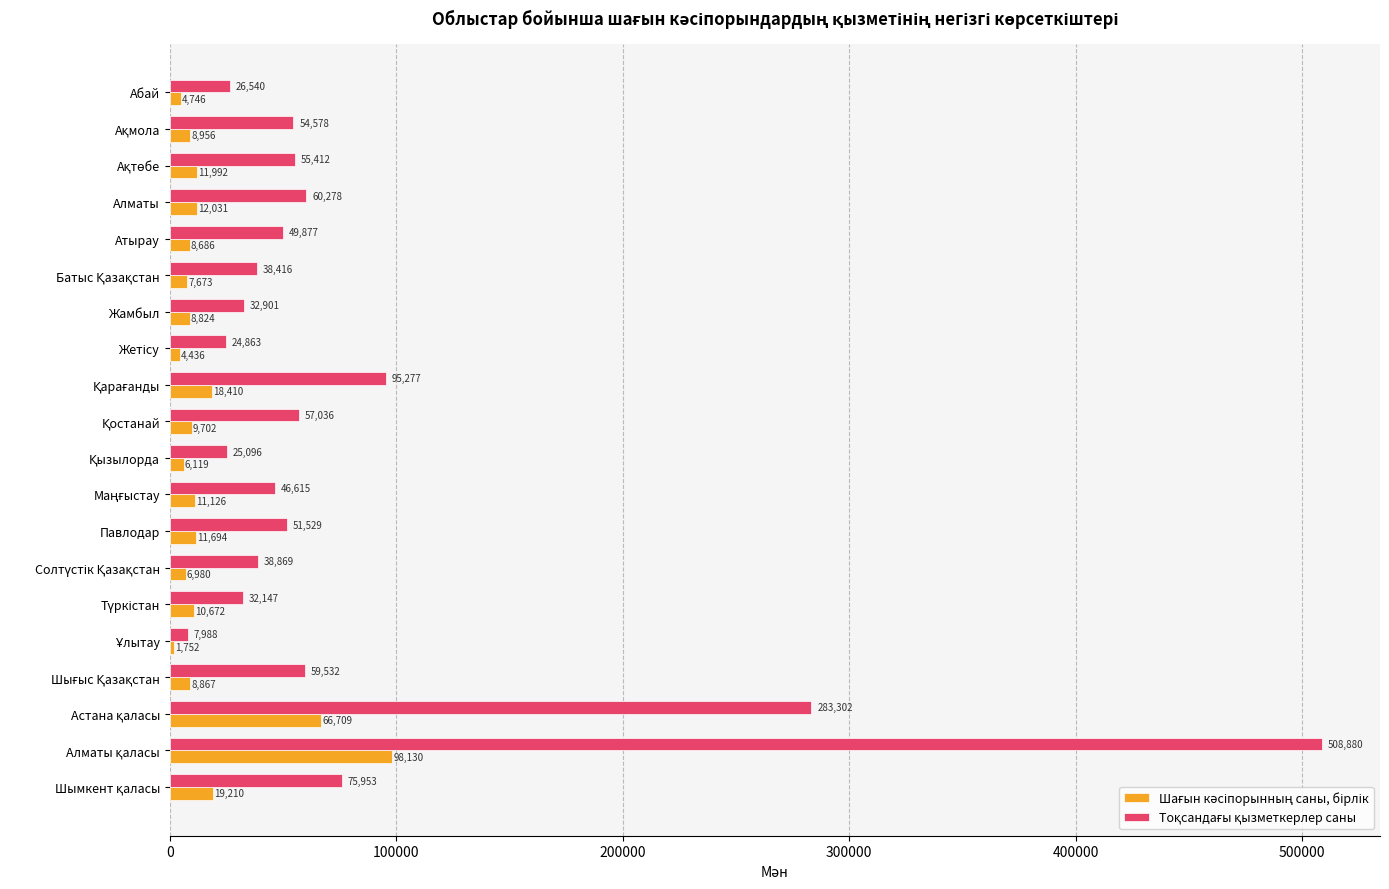

What is the greatest value displayed?

508880